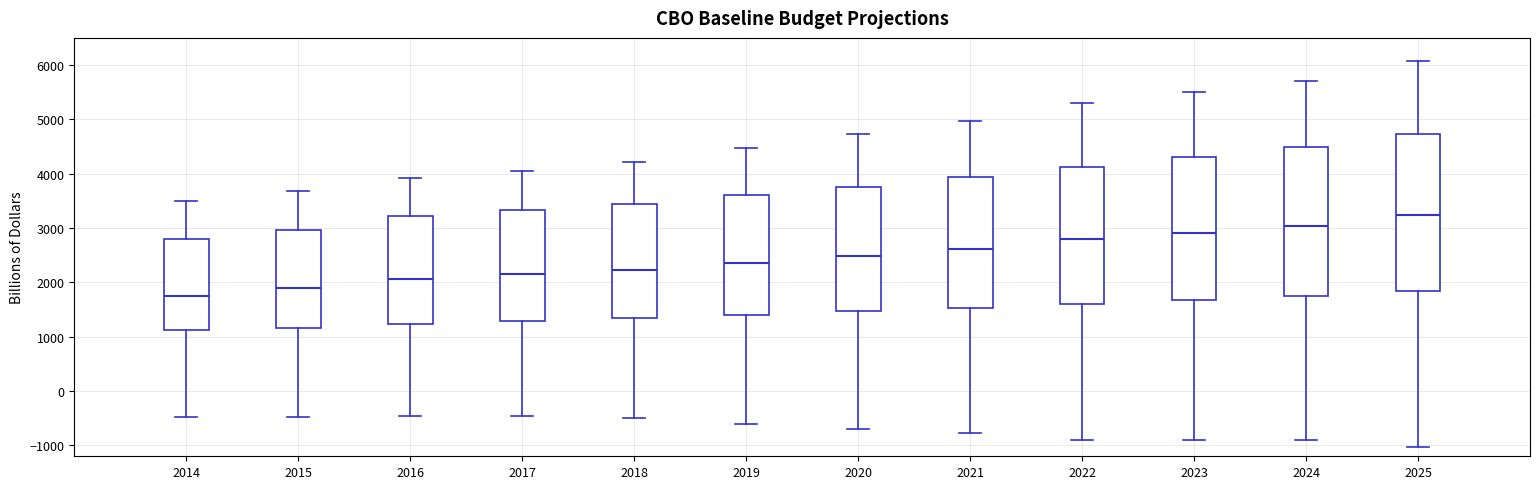

Where does the lower whisker of the box at x = 2018 end on the y-axis? The values are not printed on the chart, so give them approximately, as read against the axis.

-500